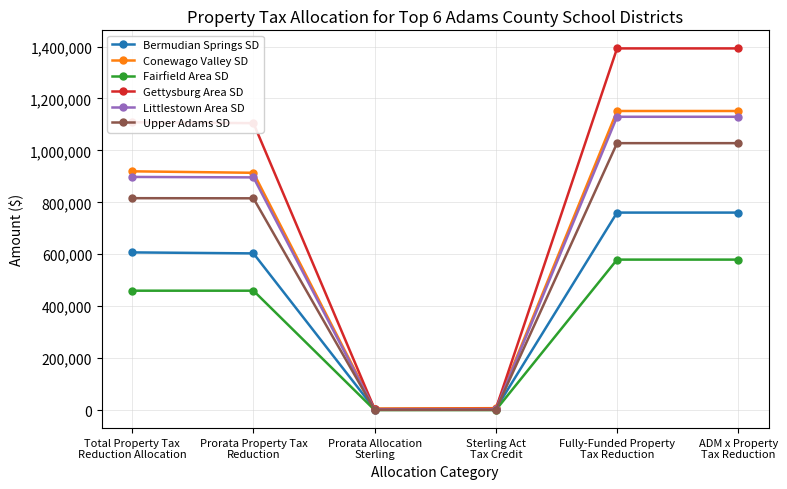

Which series has the largest total across all categories?

Gettysburg Area SD